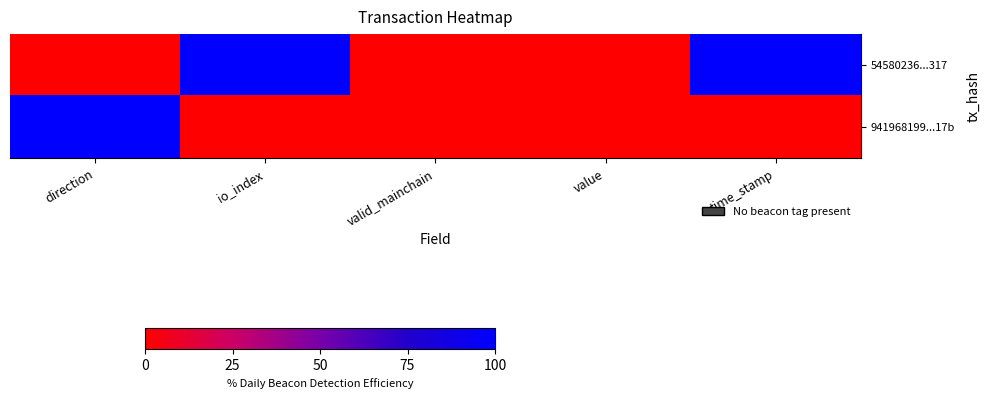

Which series changed the most between valid_mainchain and time_stamp?

54580236...317